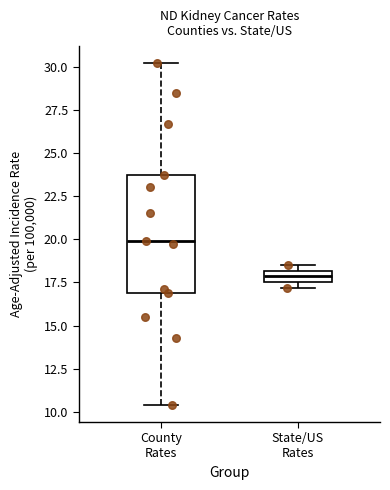

Which box has the highest median line?

County Rates